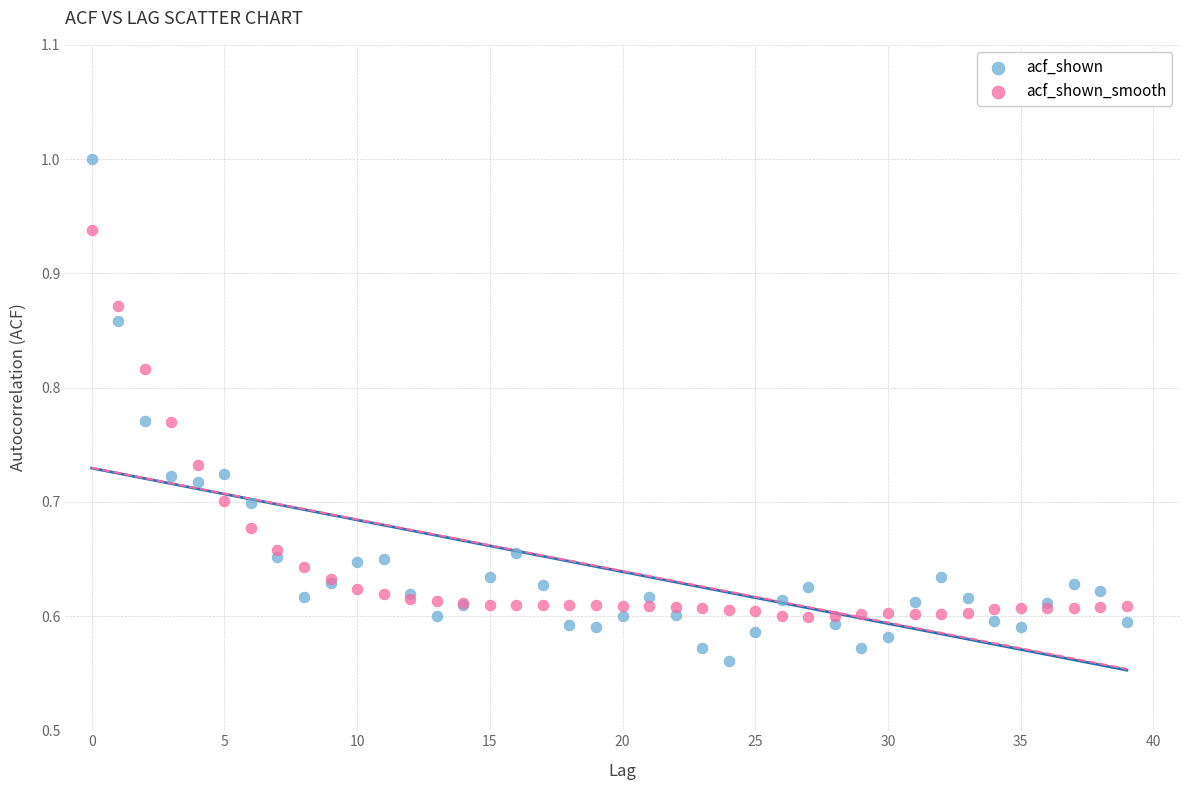

Which series reaches the minimum Y coordinate?

acf_shown